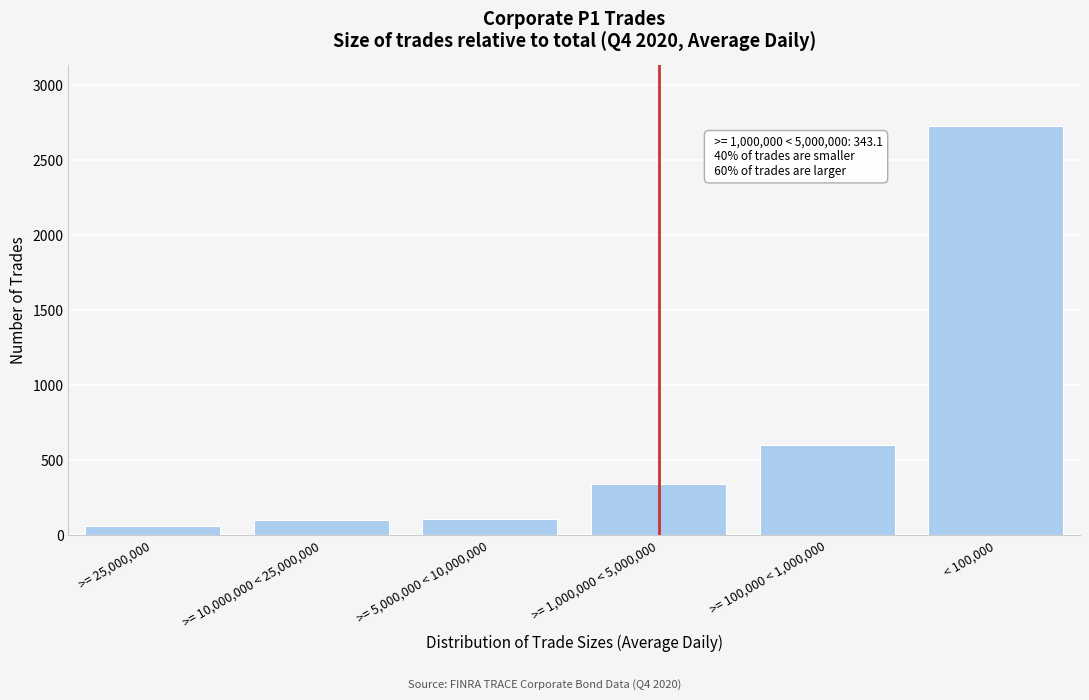

What is the maximum value shown in the chart?

2728.1